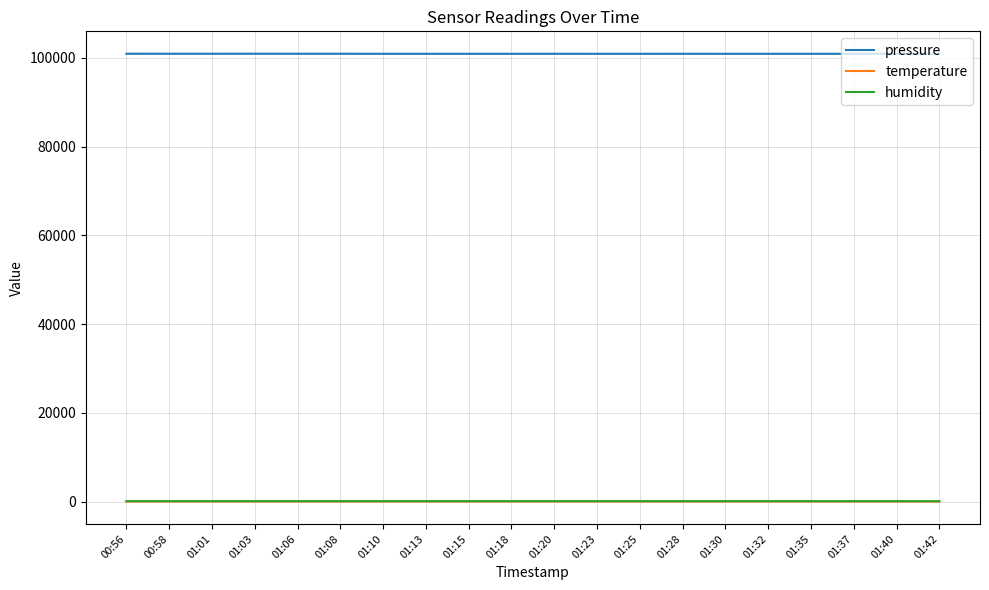

Which series has the largest total across all categories?

pressure